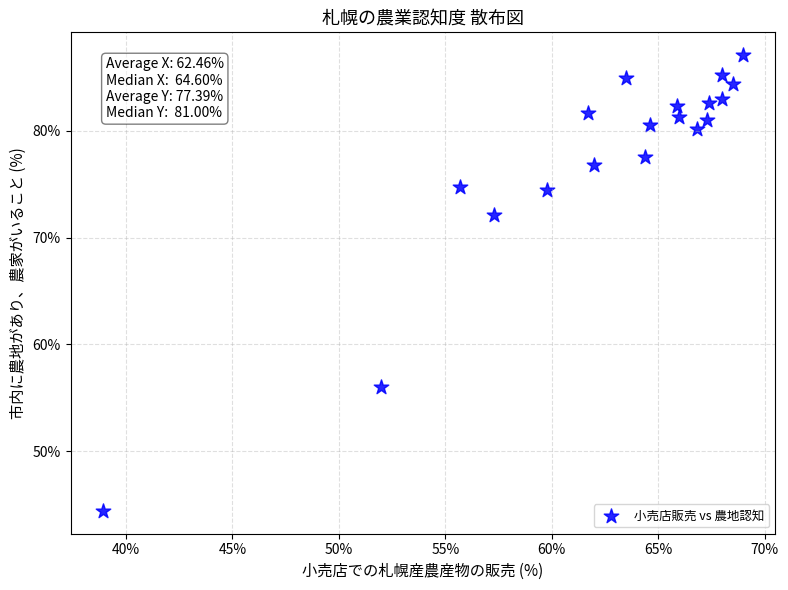

What is the range of Y values (max minus min)?

42.7